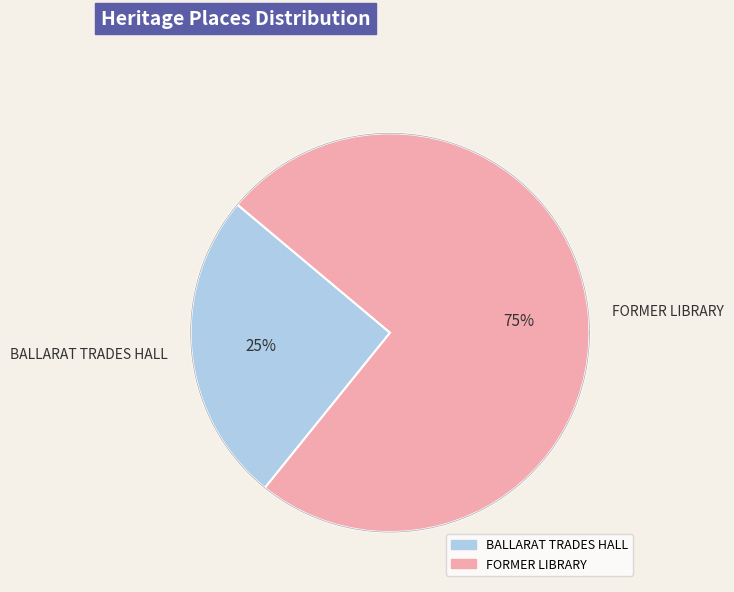

To the nearest percent, what is the average slice percentage?

50%